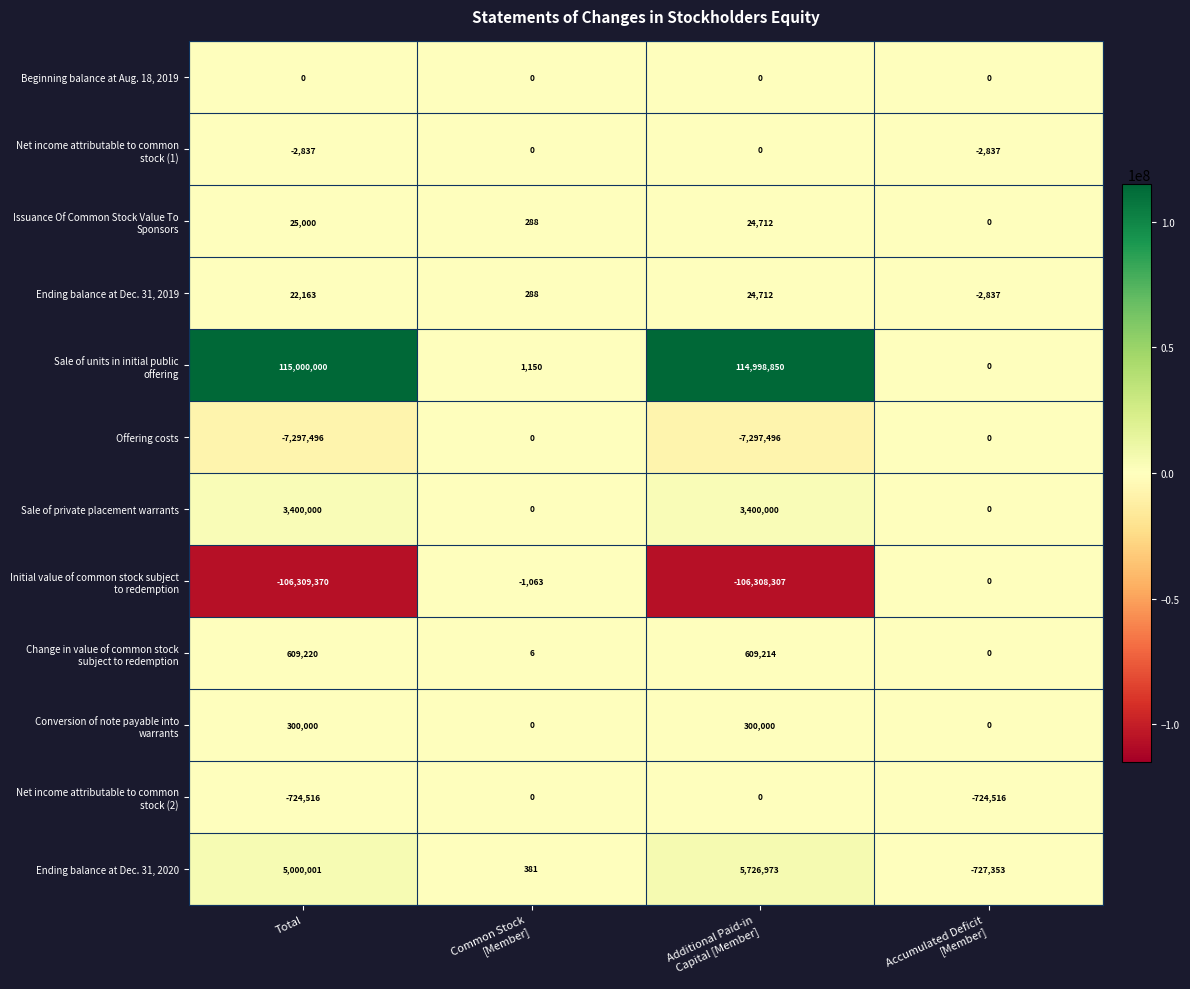

At which category does the chart reach its peak across all series?

Total